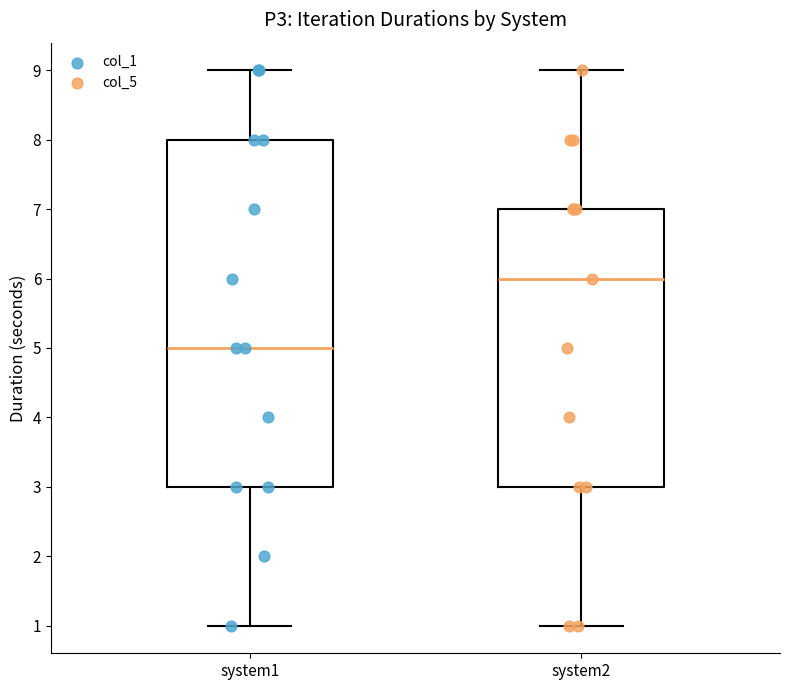

Where is the lower edge of the box for system2 on the y-axis? The values are not printed on the chart, so give them approximately, as read against the axis.

3